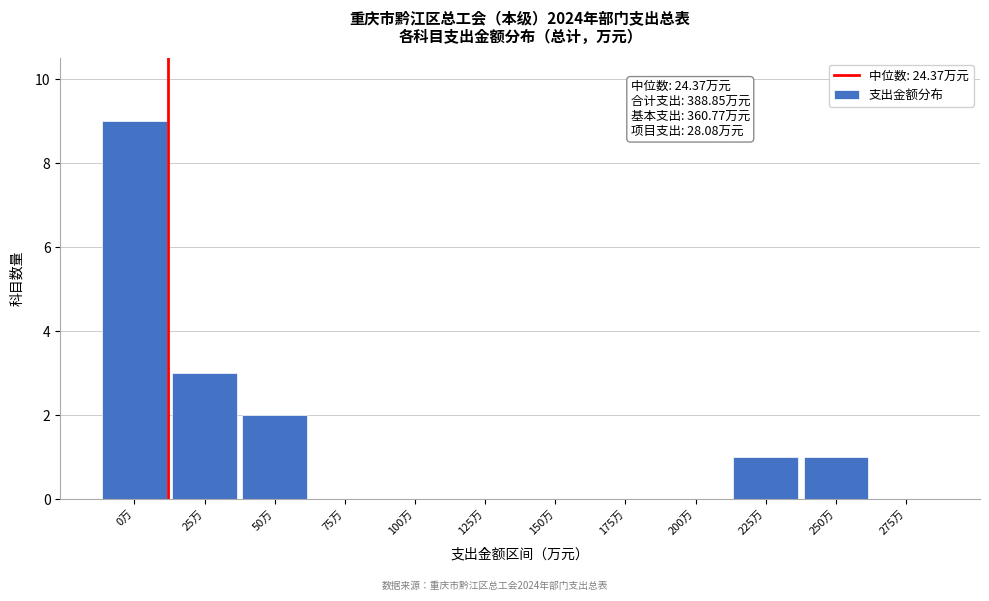

Reading left to right, list all the values displayed in this chart.

0万=9	25万=3	50万=2	75万=0	100万=0	125万=0	150万=0	175万=0	200万=0	225万=1	250万=1	275万=0